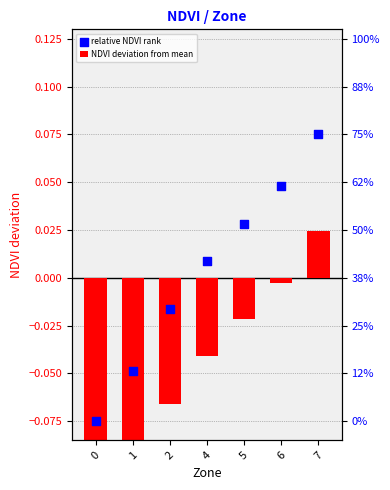

Which series reaches the minimum Y coordinate?

NDVI deviation from mean